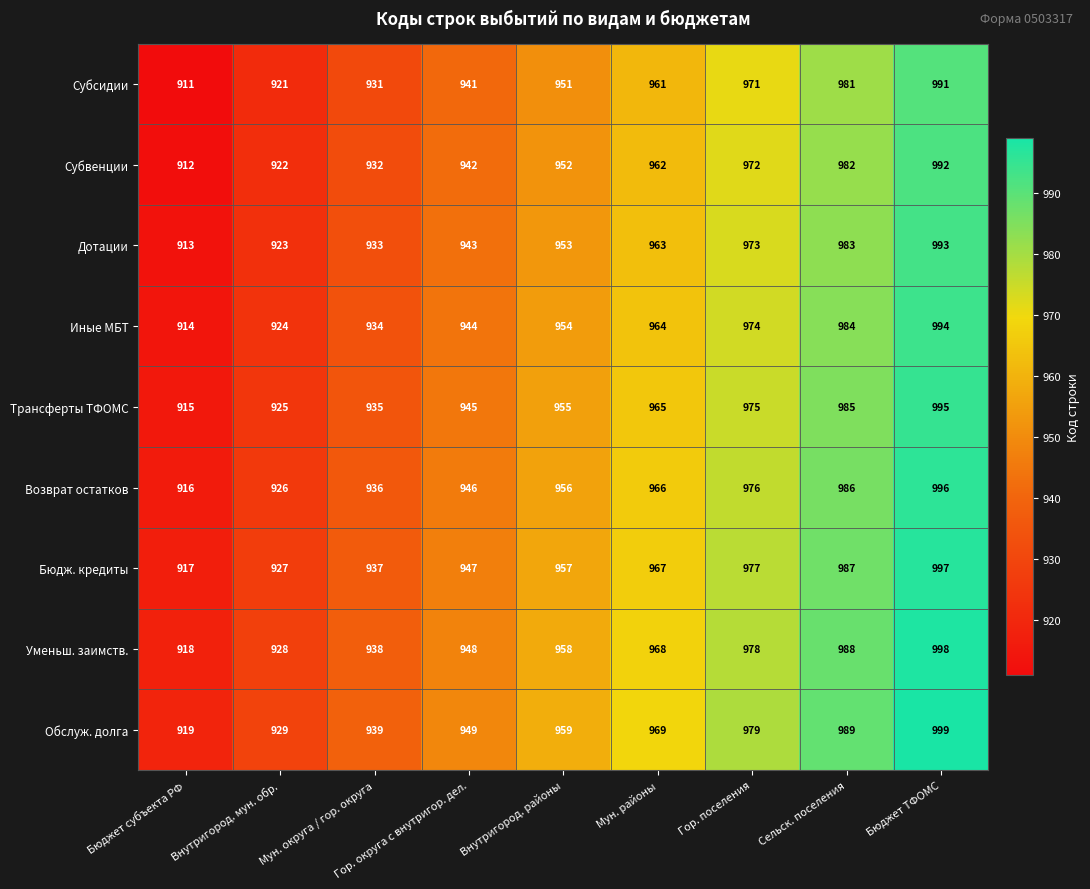

Where is Возврат остатков nearest to the value 956?

Внутригород. районы